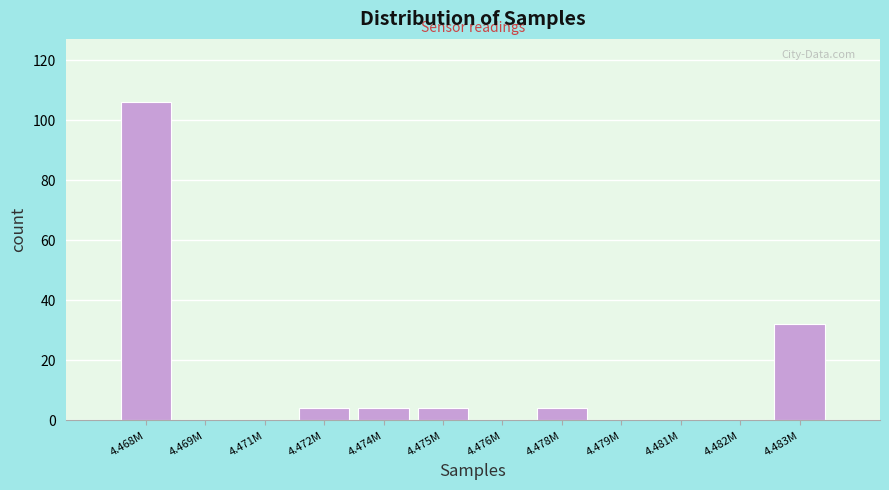

Reading left to right, list all the values displayed in this chart.

4.468M=106	4.469M=0	4.471M=0	4.472M=4	4.474M=4	4.475M=4	4.476M=0	4.478M=4	4.479M=0	4.481M=0	4.482M=0	4.483M=32